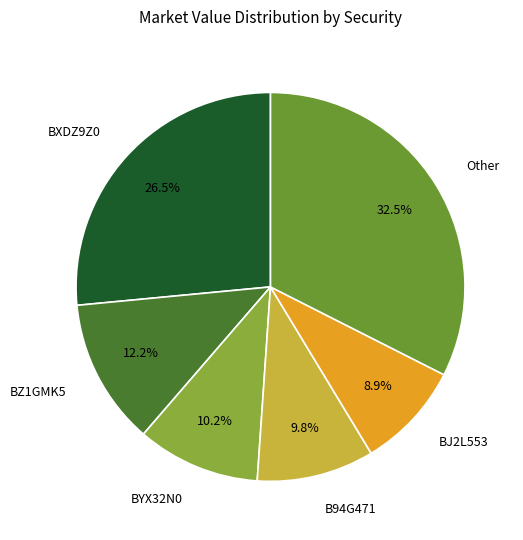

What percentage is the B94G471 slice, to the nearest percent?

10%